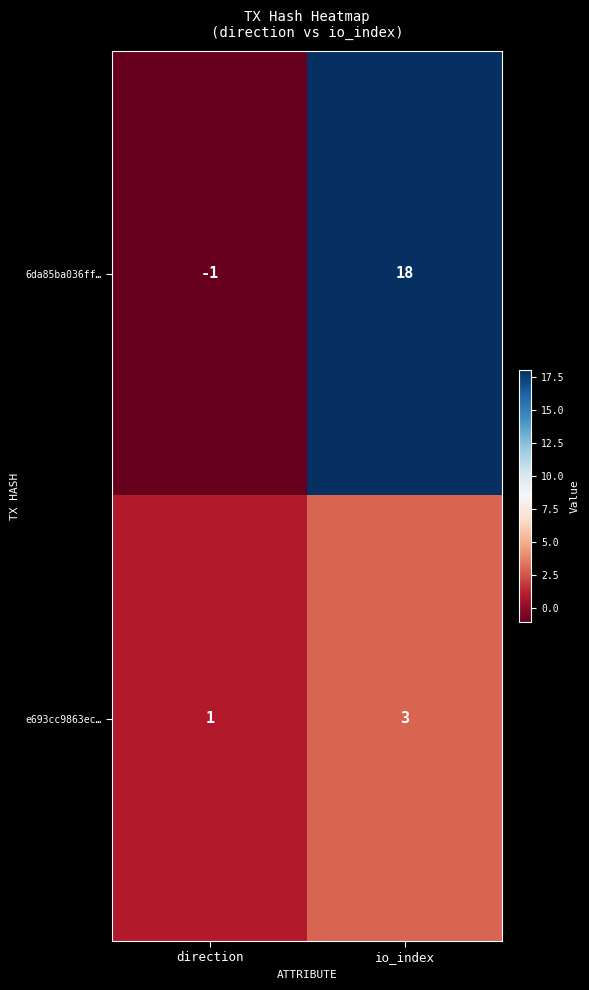

How many positive values does the 6da85ba036ff… series have?

1